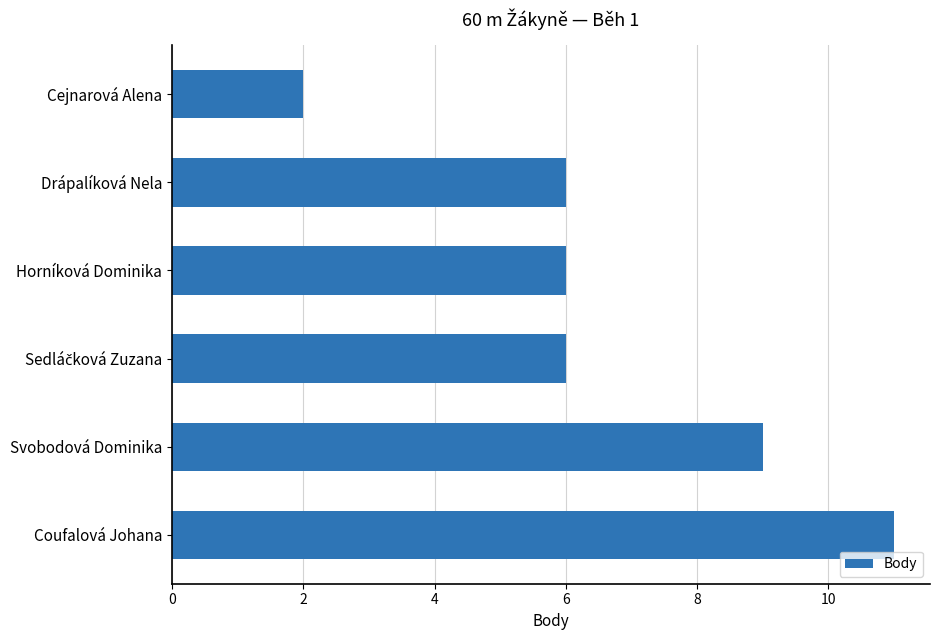

How many values are between 6 and 9?

4